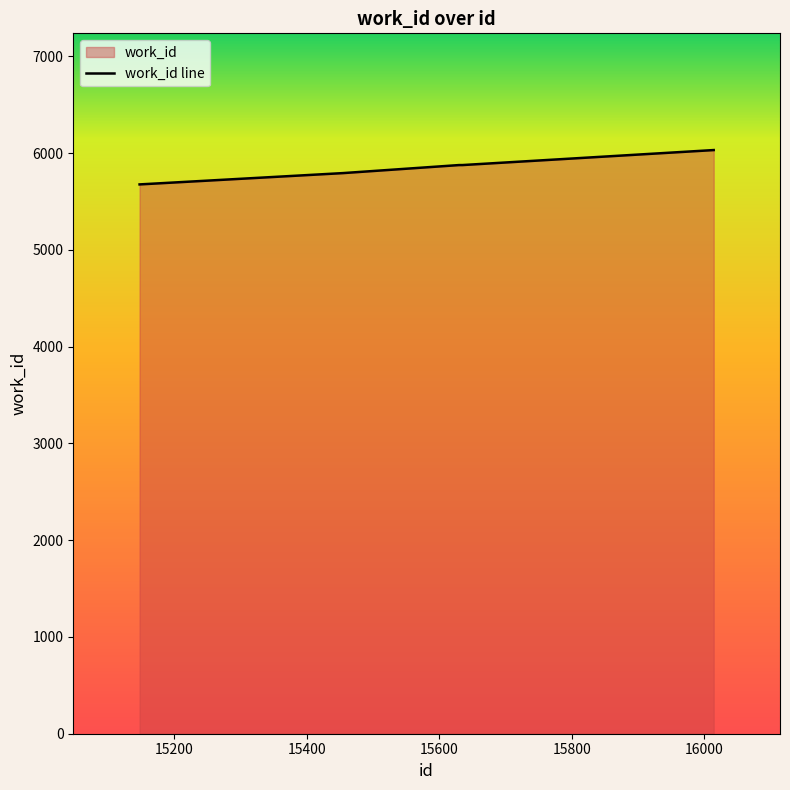

Count the number of values greater than 5877.

1